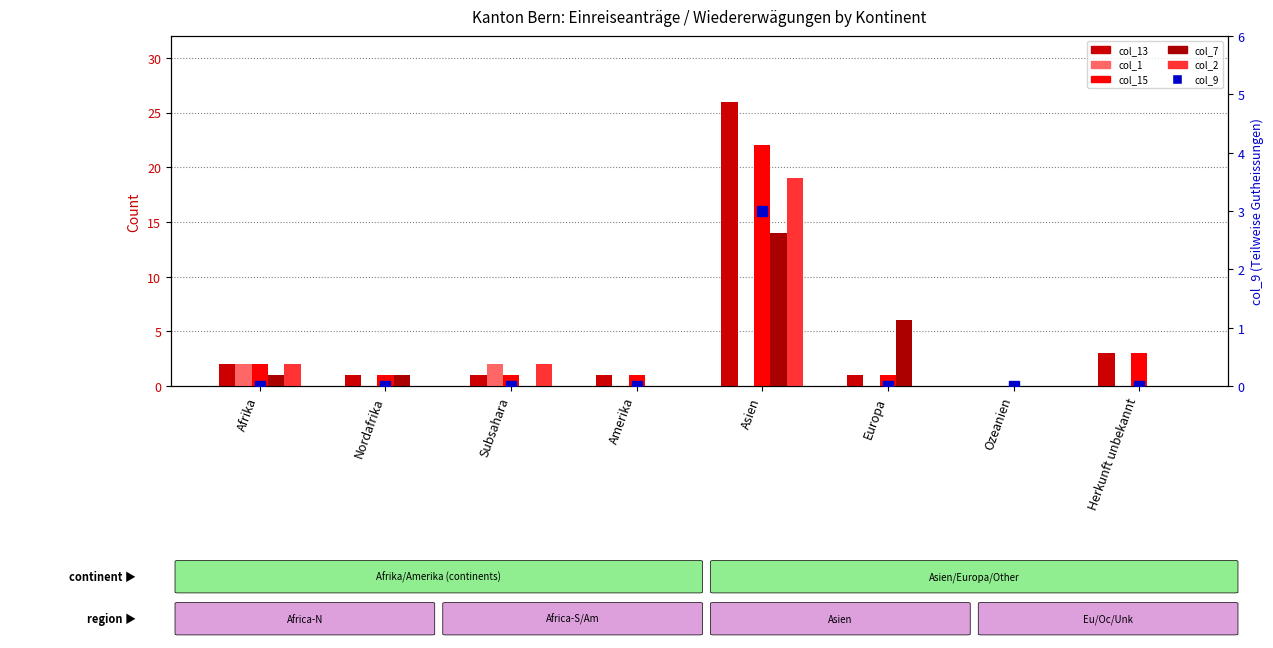

Between Europa and Amerika, which is larger?

Europa